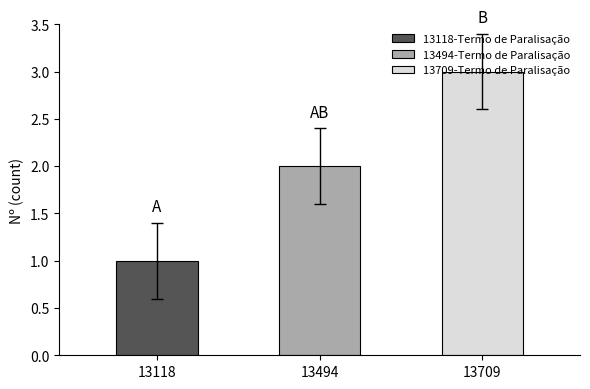

What is the label of the 1st bar from the right?

13709-Termo de Paralisação